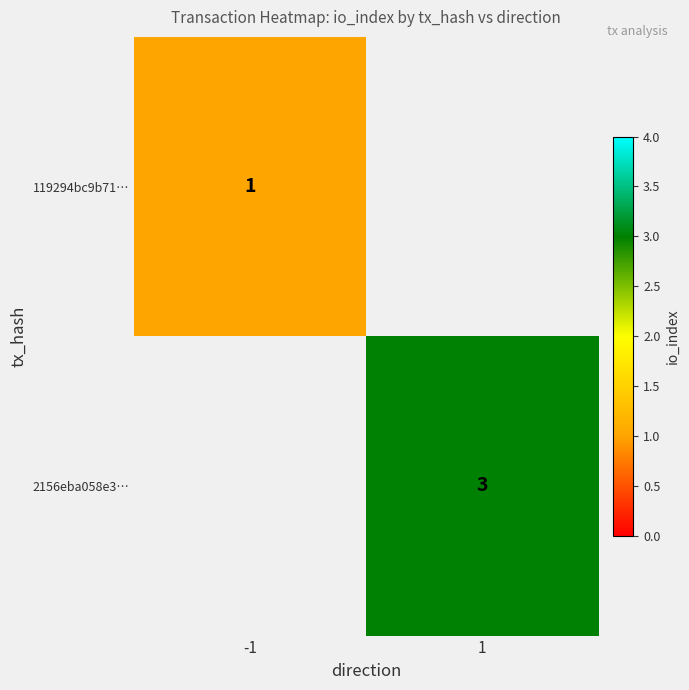

The 2156eba058e3… series shows 3 at 1. True or false?

True